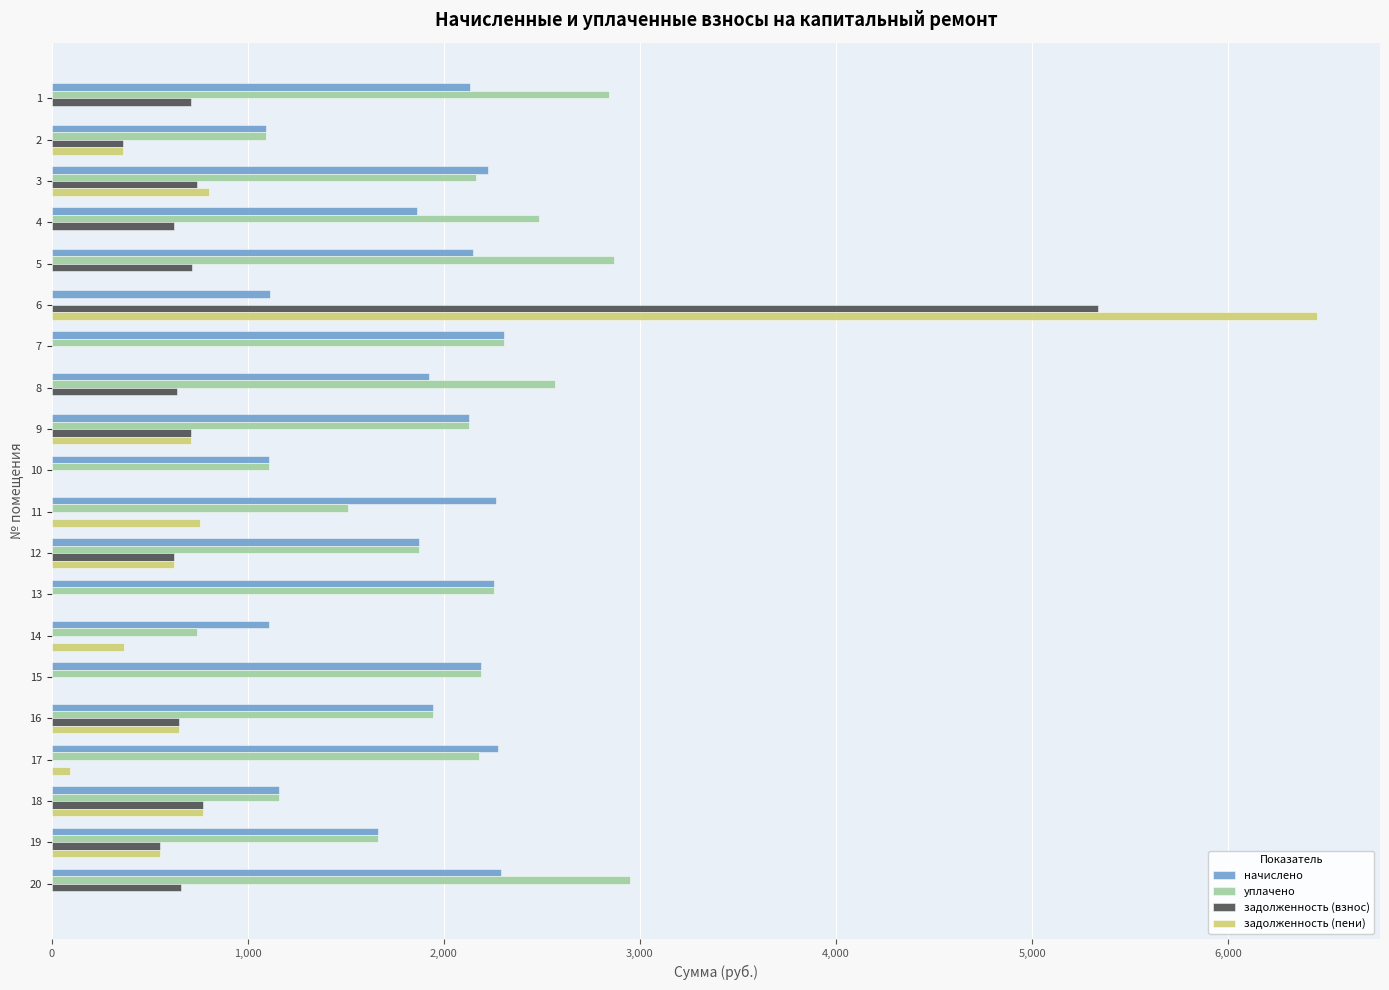

True or false: уплачено has a value of 829.4 at 10.

False